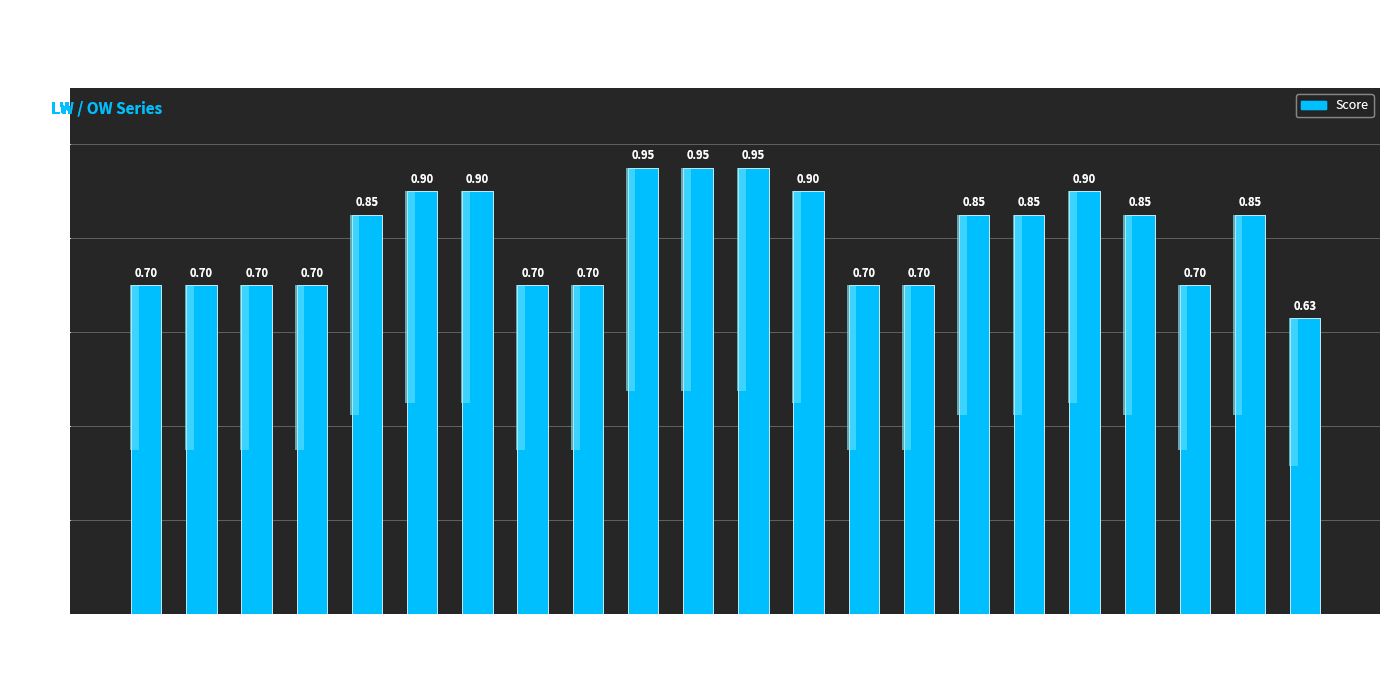

Reading left to right, what are all the values shown in this chart?

LW1.1=0.7	LW1.2=0.7	LW1.3=0.7	LW1.4=0.7	LW1.5=0.8	LW2.1=0.9	LW2.2=0.9	LW2.3=0.7	LW2.4=0.7	LW2.5=0.9	LW2.6=0.9	LW2.7=0.9	LW2.8=0.9	LW2.9=0.7	LW2.10=0.7	LW4.1=0.8	LW4.2=0.8	LW4.3=0.9	LW4.4=0.8	LW4.5=0.7	LW4.6=0.8	OW 2012.02=0.6